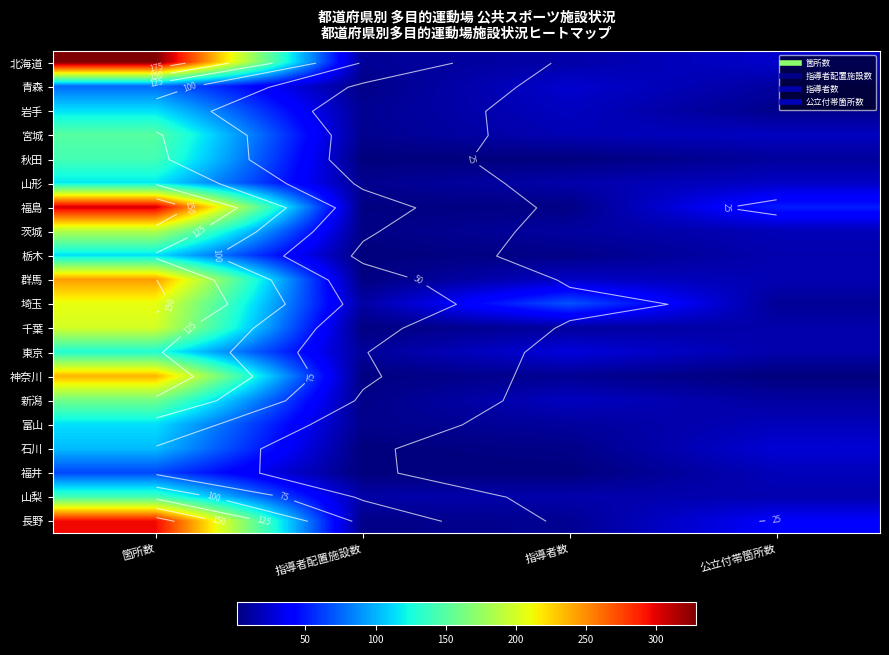

What is the maximum value shown in the chart?

329